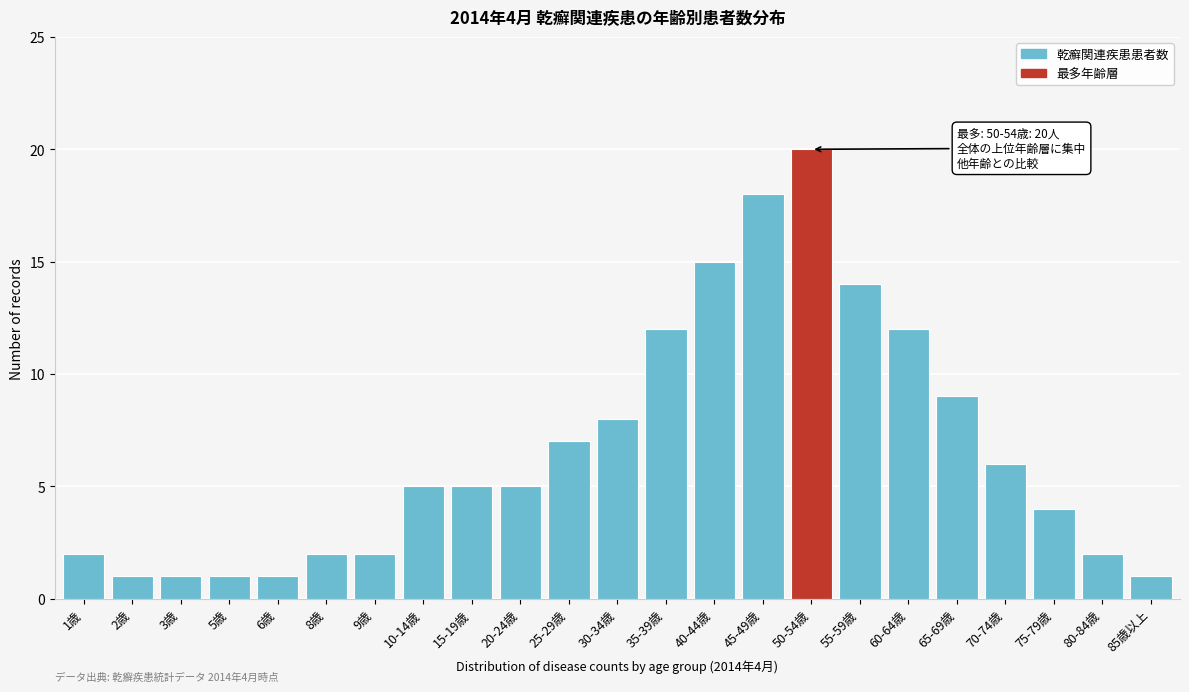

Reading right to left, transcribe all the data shown in this chart.

85歳以上=1	80-84歳=2	75-79歳=4	70-74歳=6	65-69歳=9	60-64歳=12	55-59歳=14	50-54歳=20	45-49歳=18	40-44歳=15	35-39歳=12	30-34歳=8	25-29歳=7	20-24歳=5	15-19歳=5	10-14歳=5	9歳=2	8歳=2	6歳=1	5歳=1	3歳=1	2歳=1	1歳=2